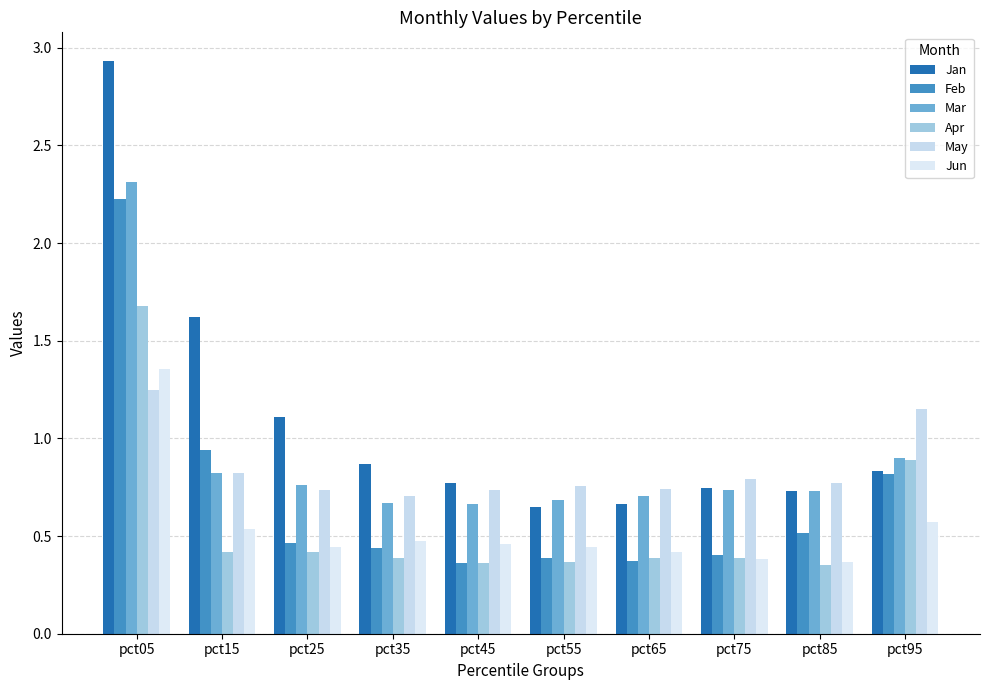

Rank the series at pct15 from lowest to highest value.

Apr, Jun, Mar, May, Feb, Jan